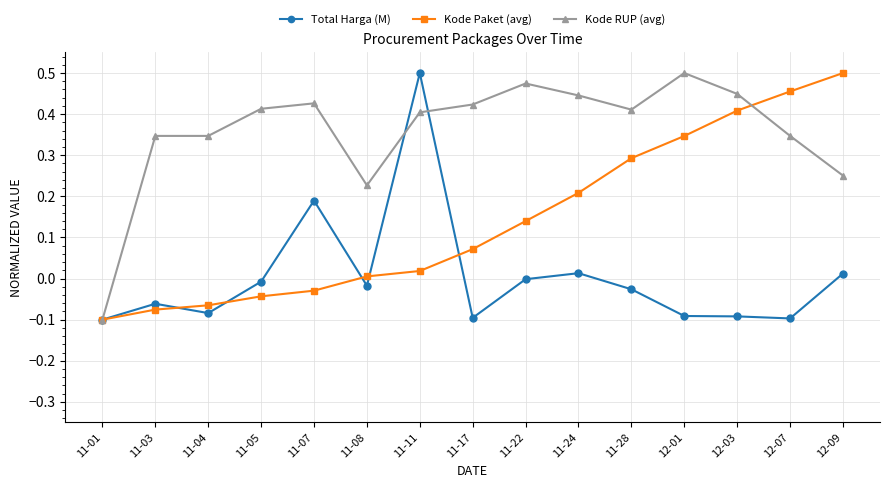

True or false: Kode RUP (avg) has more than 0 points higher than both neighbors.

True